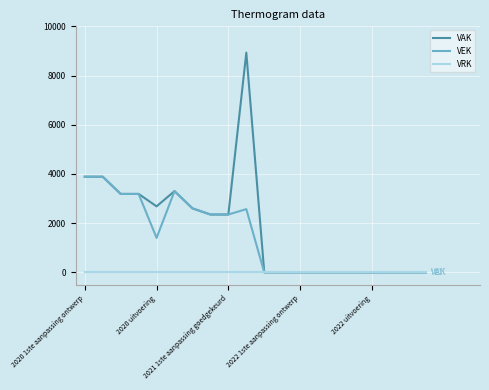

What is the maximum value for VEK?

3887